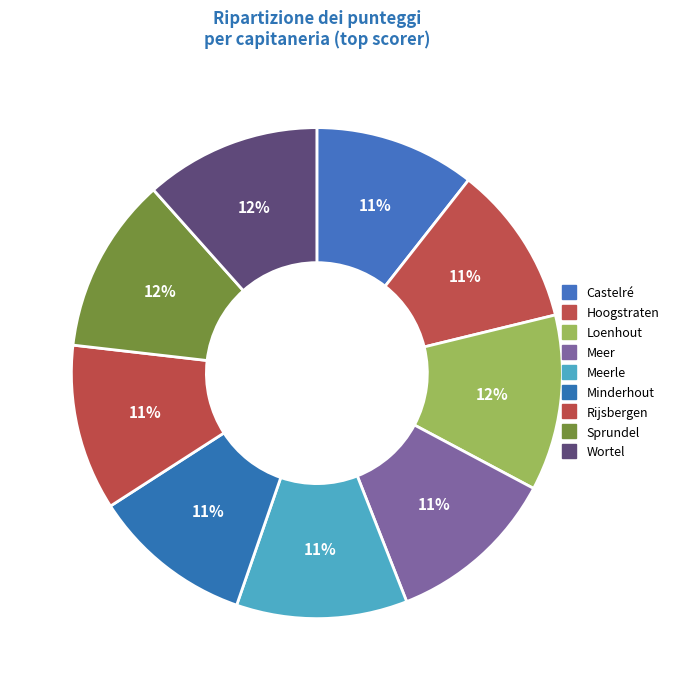

How many segments does this pie chart have?

9